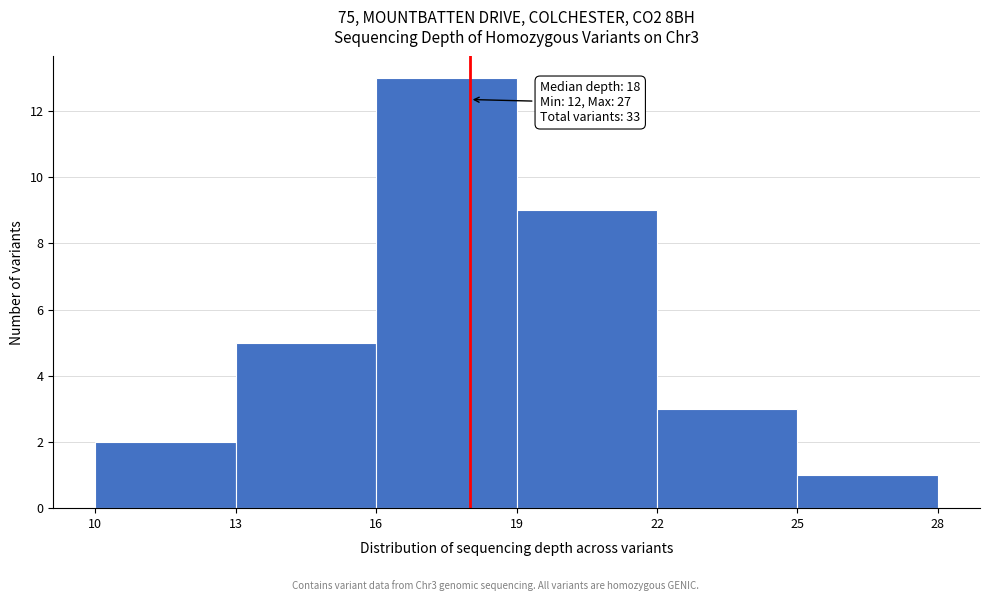

Which range on the x-axis has the tallest bar?

16 to 19